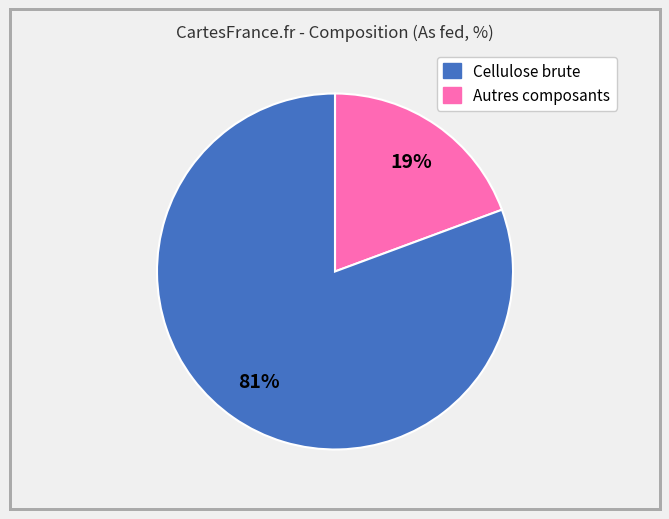

Is there any slice that represents more than half of the pie?

Yes